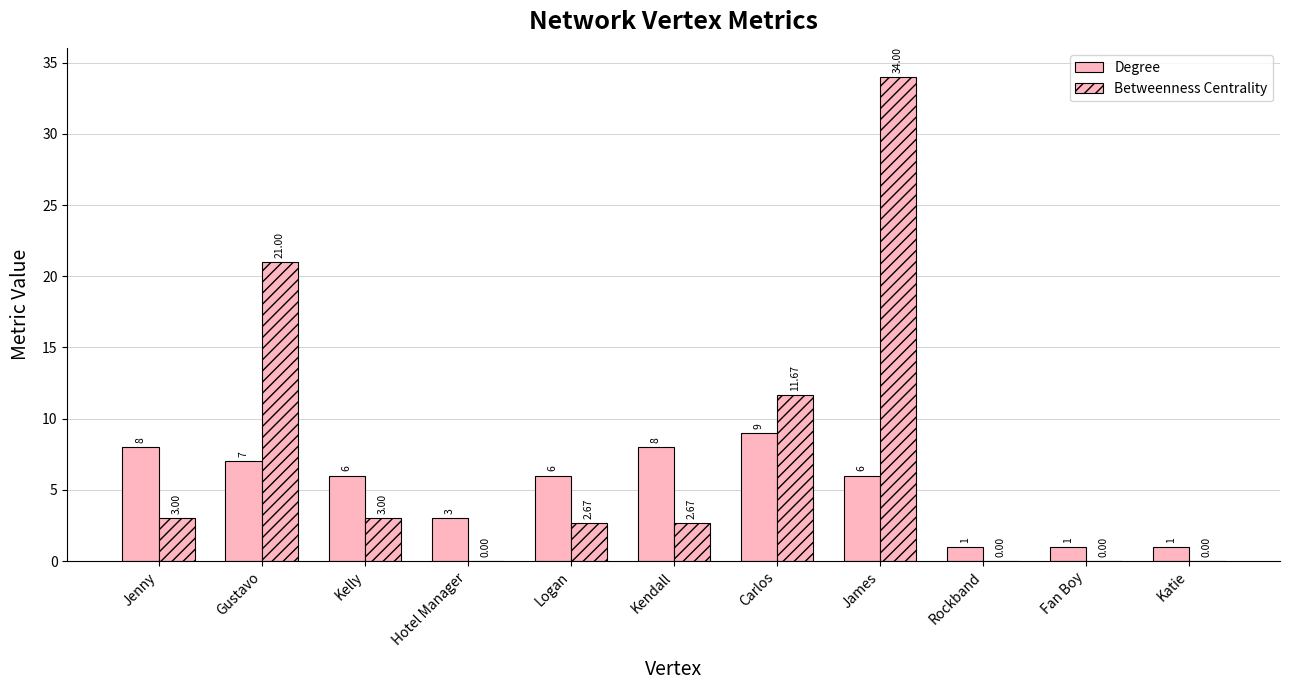

What is the label of the 8th bar from the left?

James